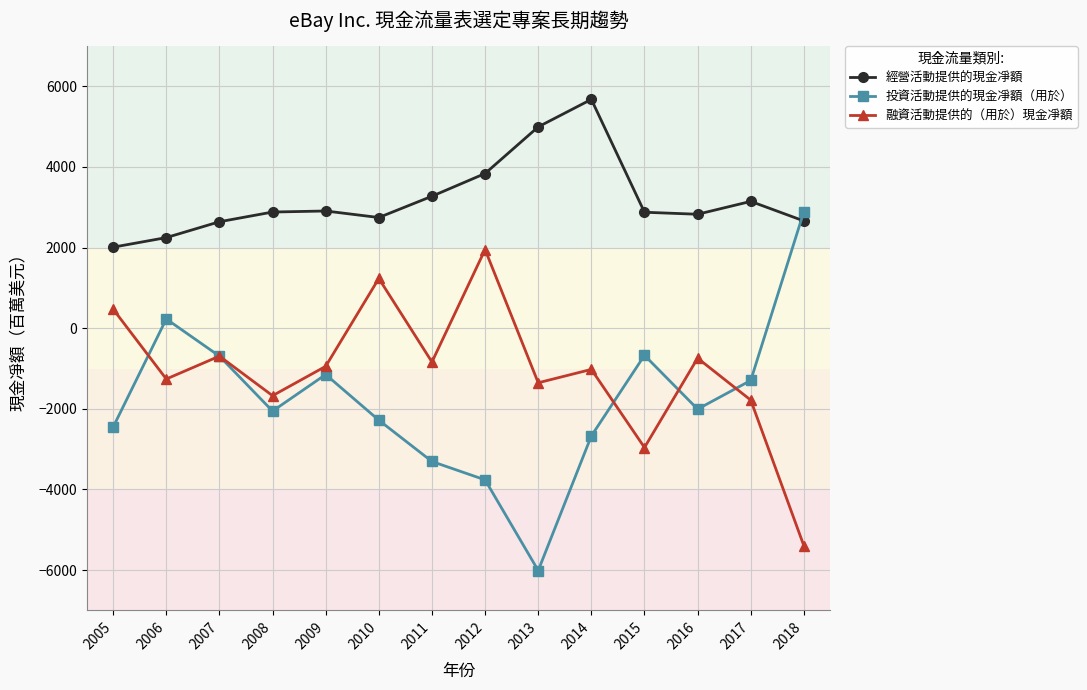

What is the minimum value shown in the chart?

-6012